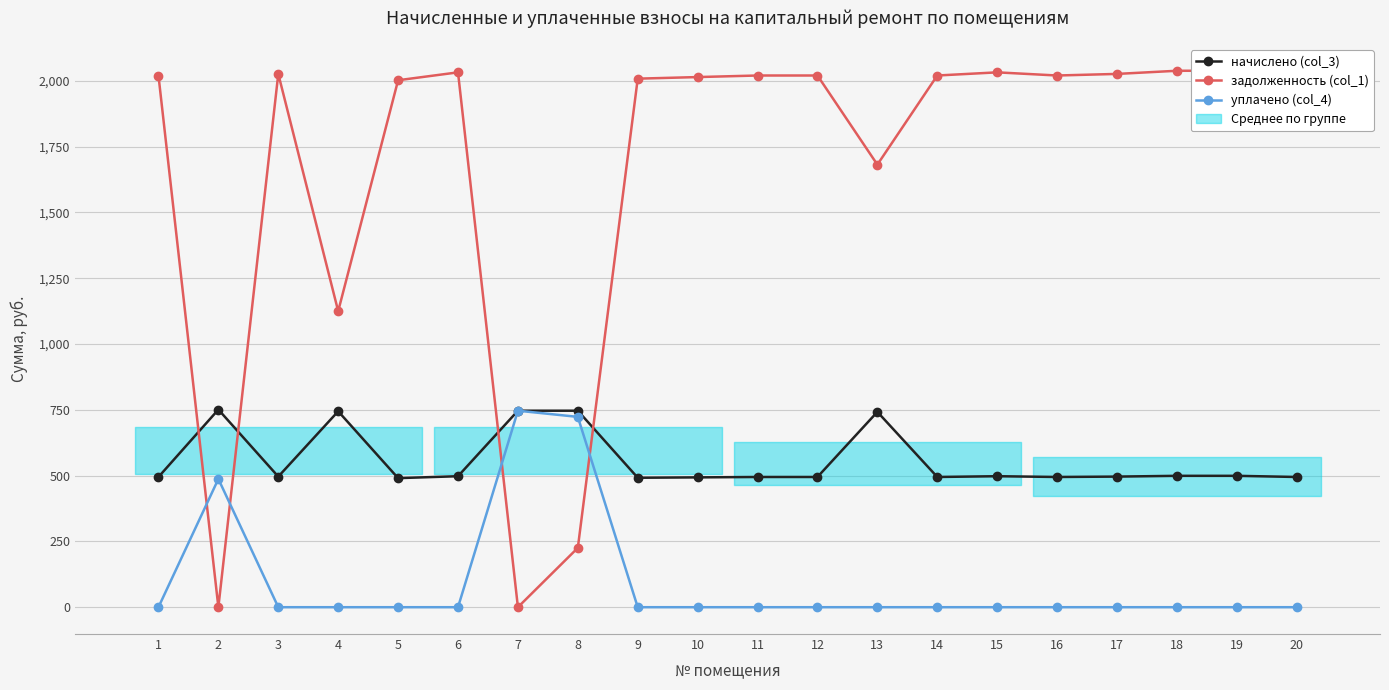

Rank the categories by задолженность (col_1) value from lowest to highest.

2, 7, 8, 4, 13, 5, 9, 10, 1, 11, 12, 14, 16, 20, 3, 17, 6, 15, 18, 19